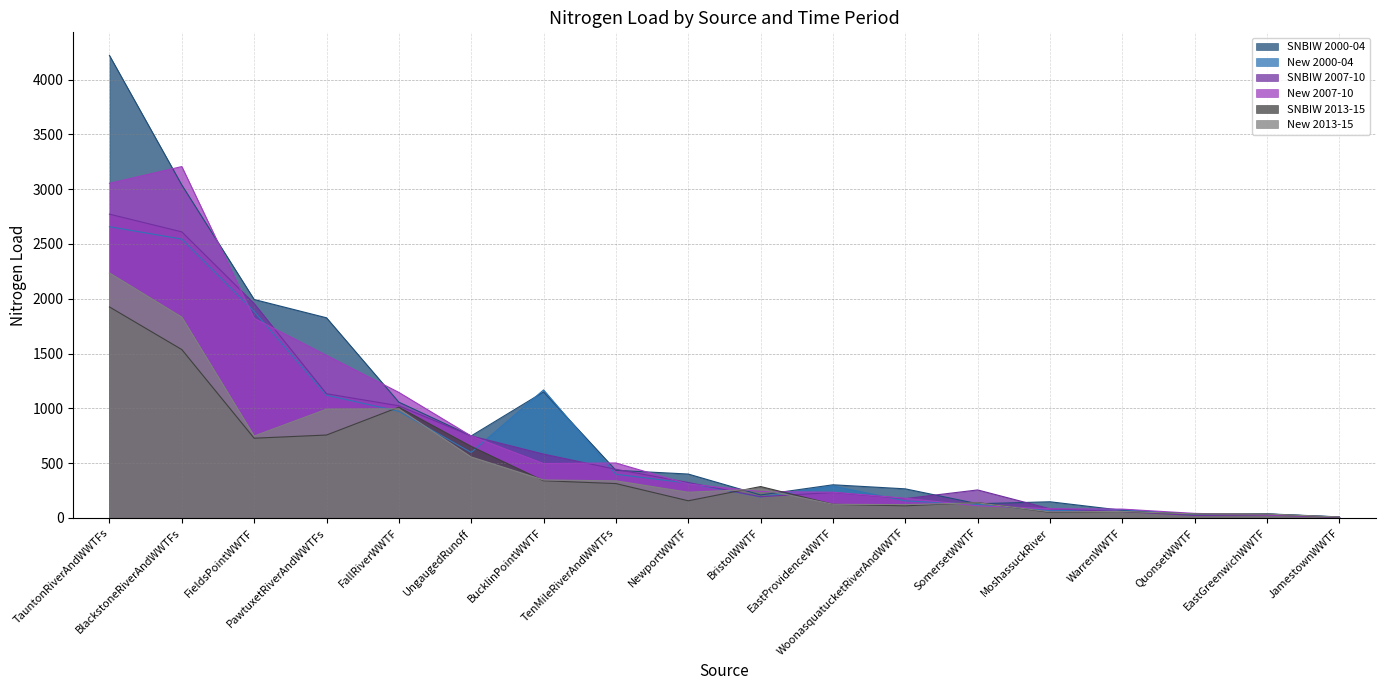

Between which two adjacent categories do New 2007-10 and New 2013-15 first intersect?

NewportWWTF and BristolWWTF